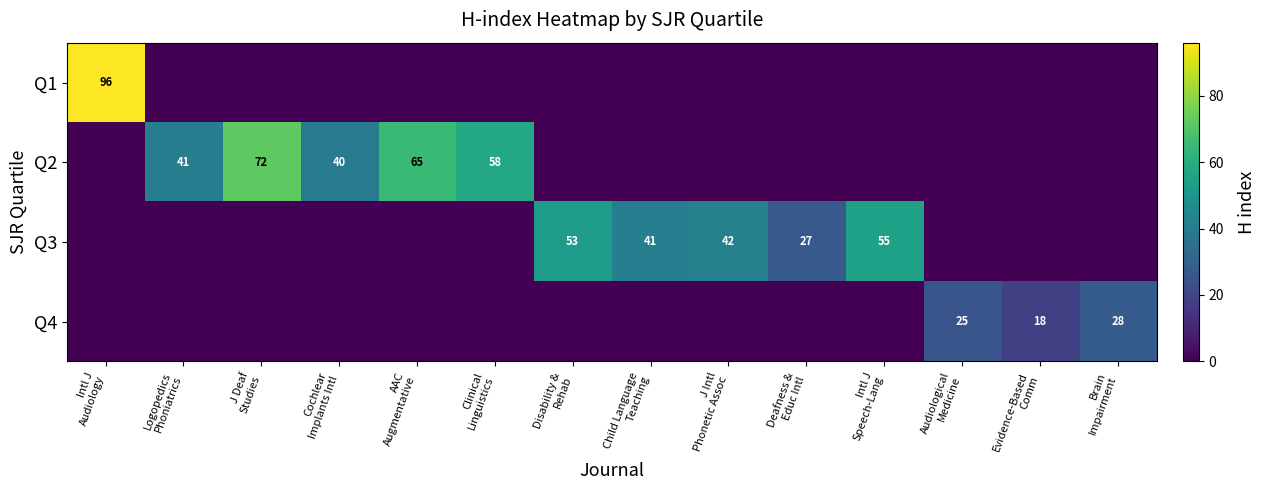

Which series has the largest range (max minus min)?

Q1